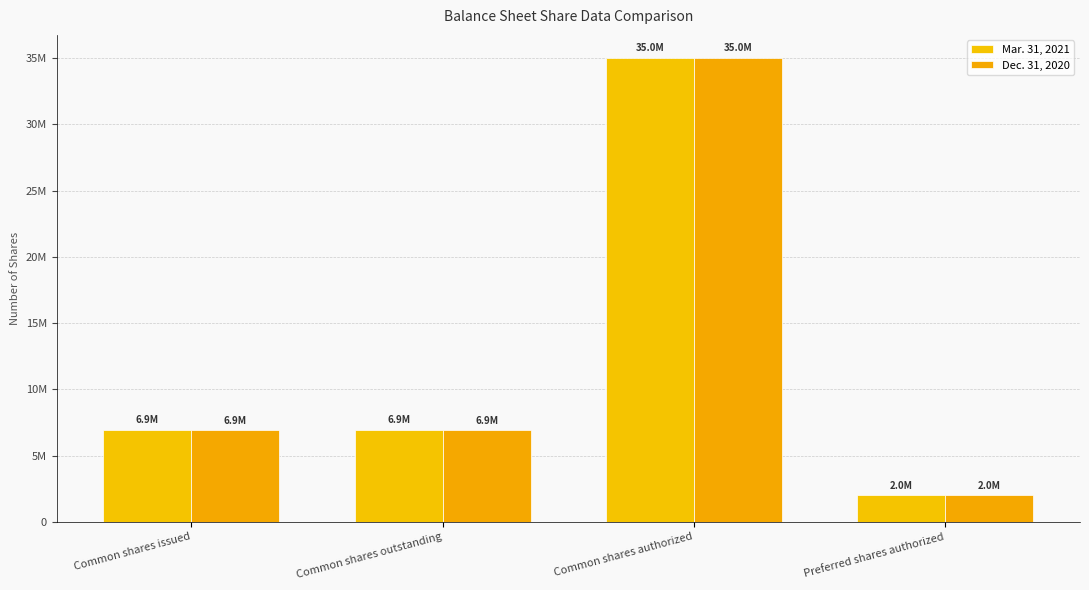

Does the chart contain any negative values?

No